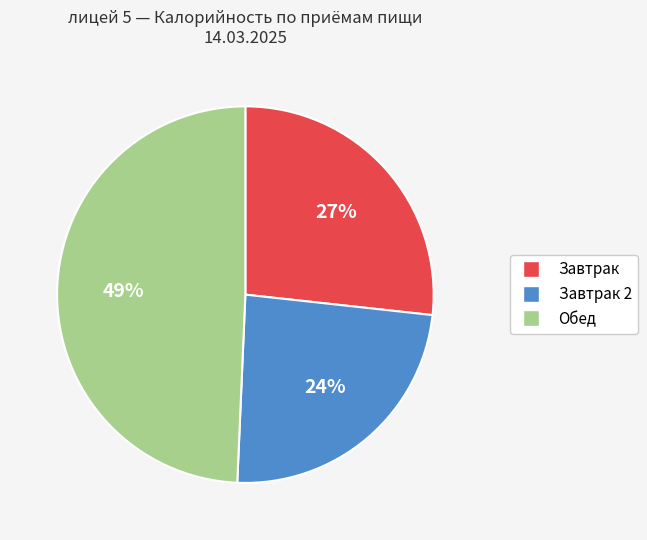

To the nearest percent, what is the average slice percentage?

33%